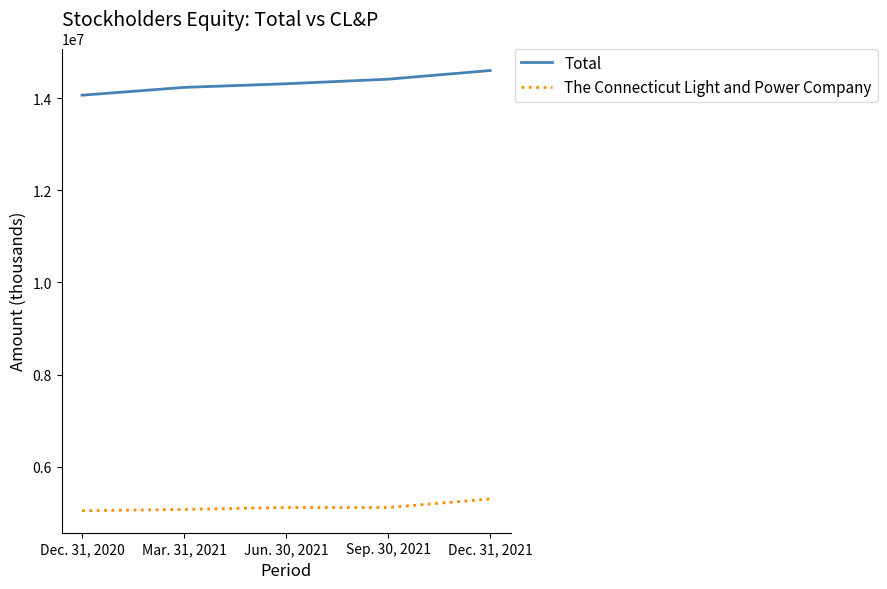

What are all the series names shown in the legend?

Total, The Connecticut Light and Power Company